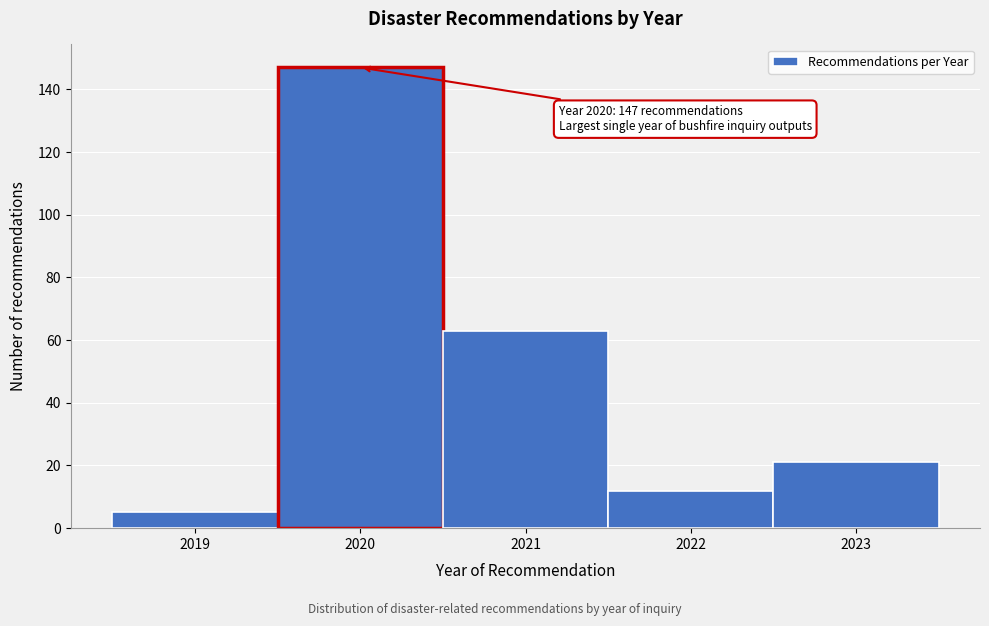

Over which range of the x-axis is the bar tallest?

2019.5 to 2020.5